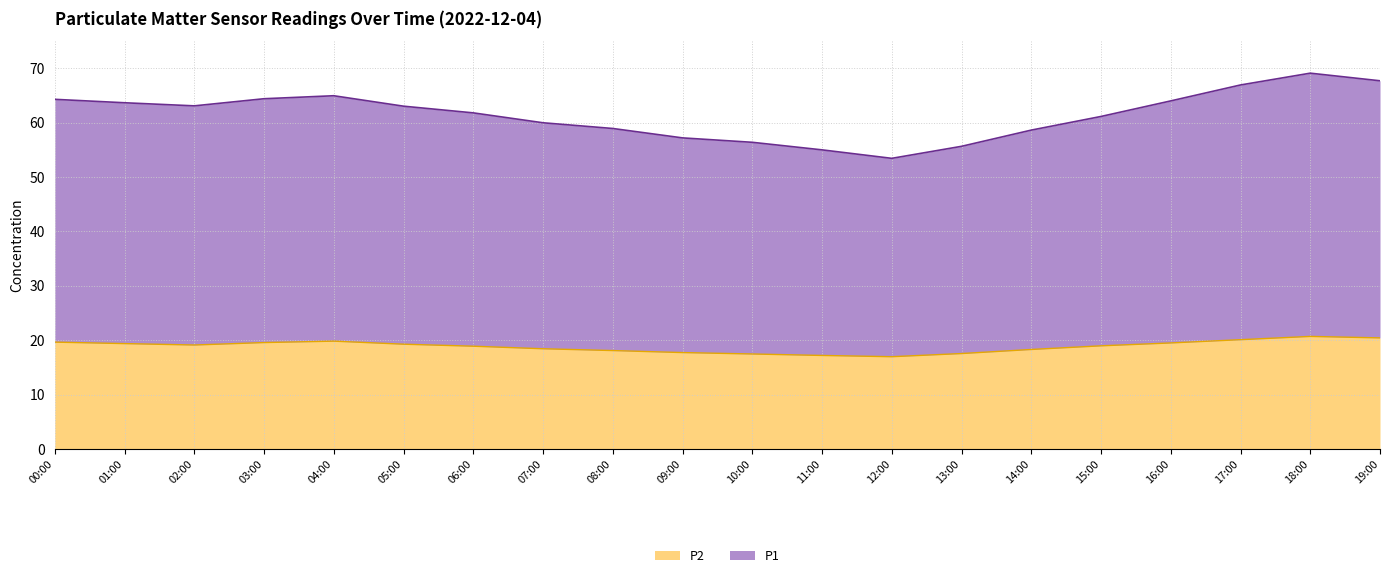

What is the highest value of the P2 series?

20.7